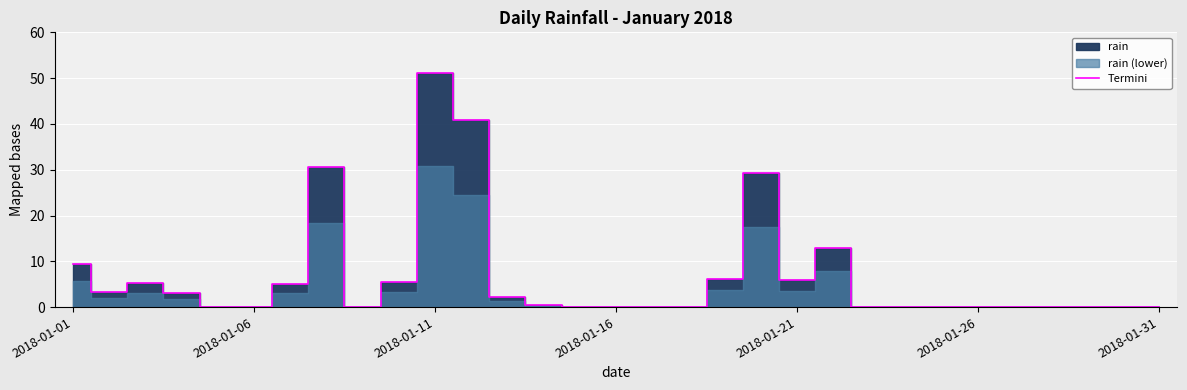

What is the highest value of the Termini series?

51.2